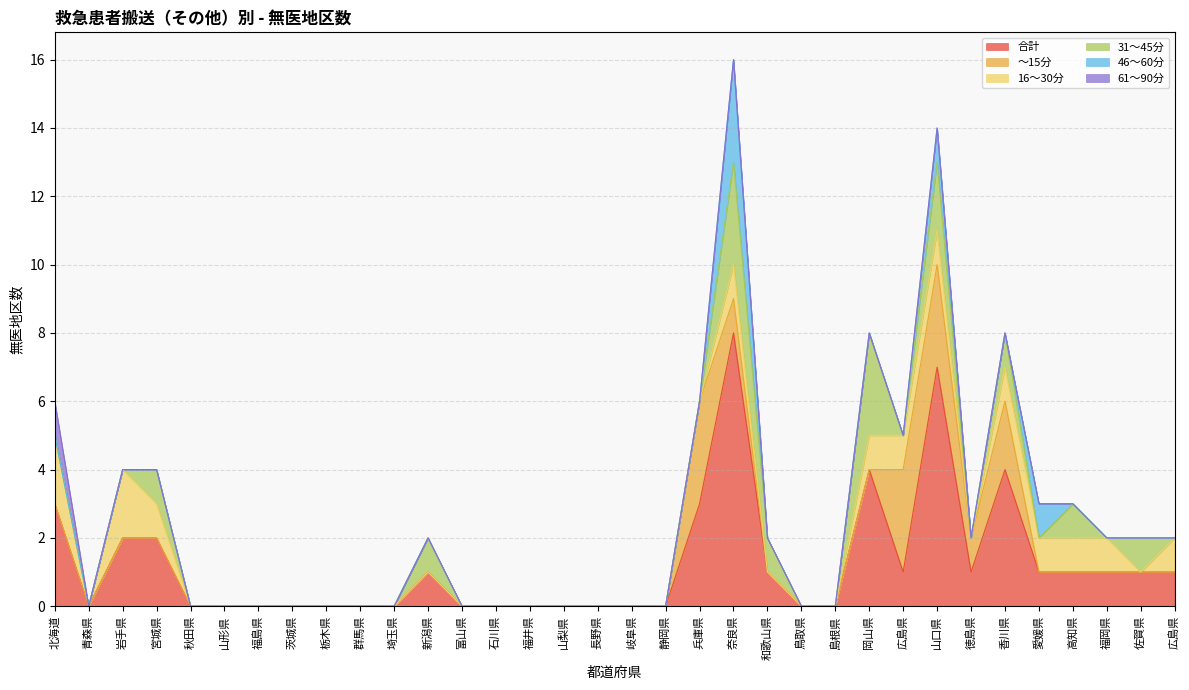

At which category is the sum across all series the highest?

奈良県